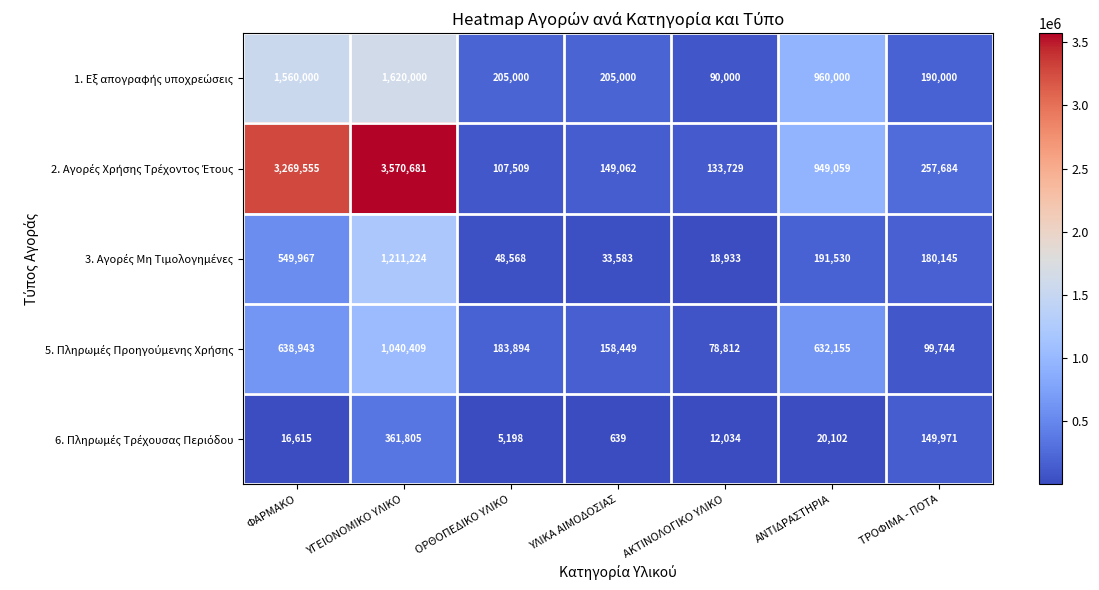

Which label corresponds to the largest value in the chart?

ΥΓΕΙΟΝΟΜΙΚΟ ΥΛΙΚΟ